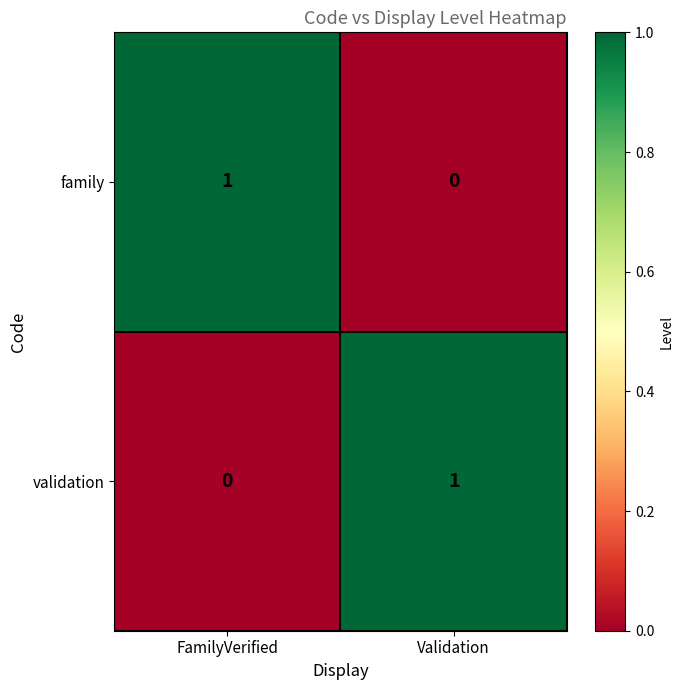

What is the difference between the highest and lowest values at Validation?

1